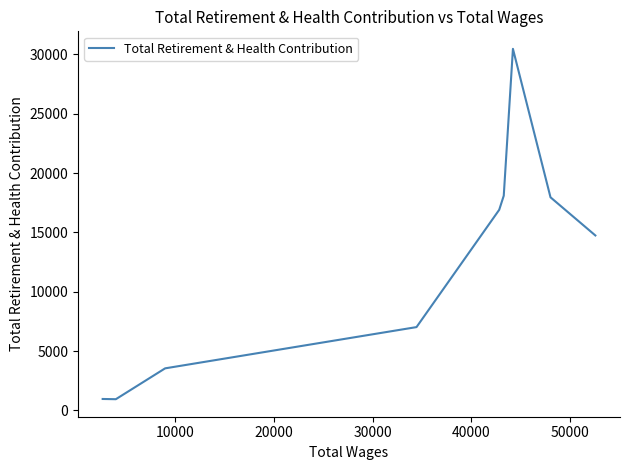

What is the minimum value shown in the chart?

950